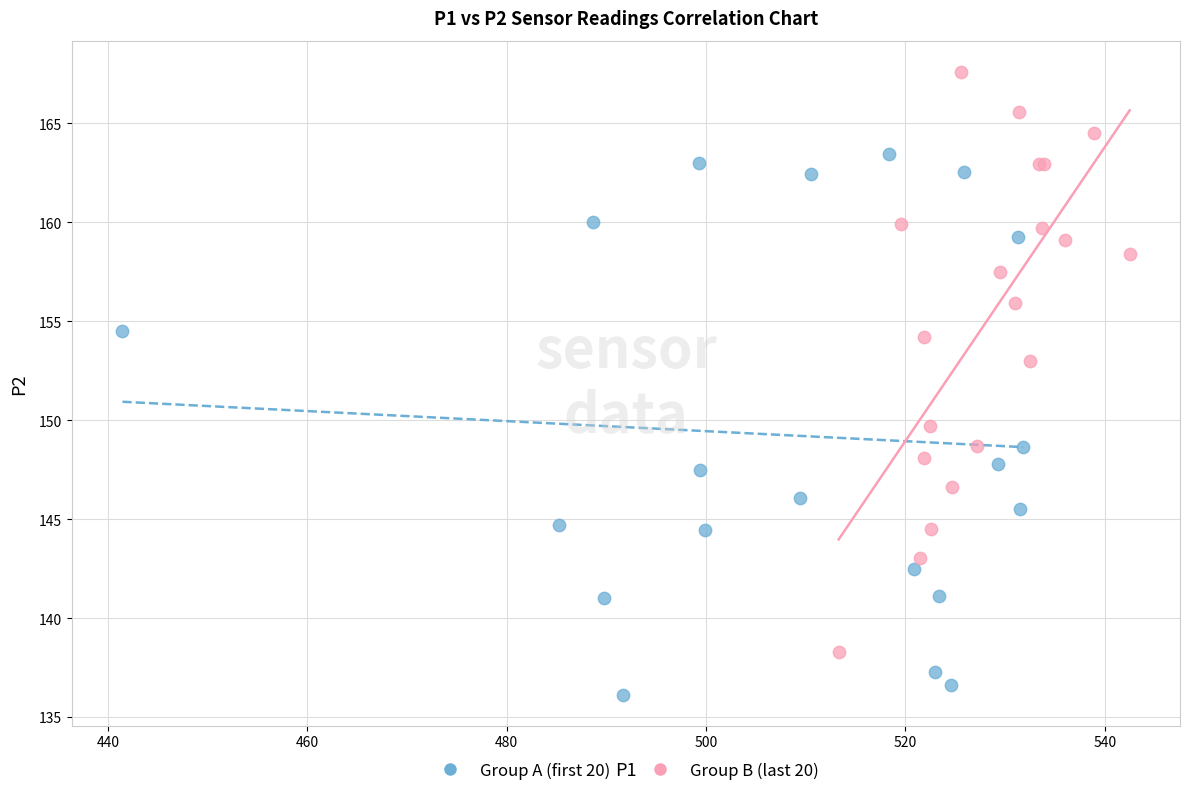

Which series reaches the maximum Y coordinate?

Group B (last 20)